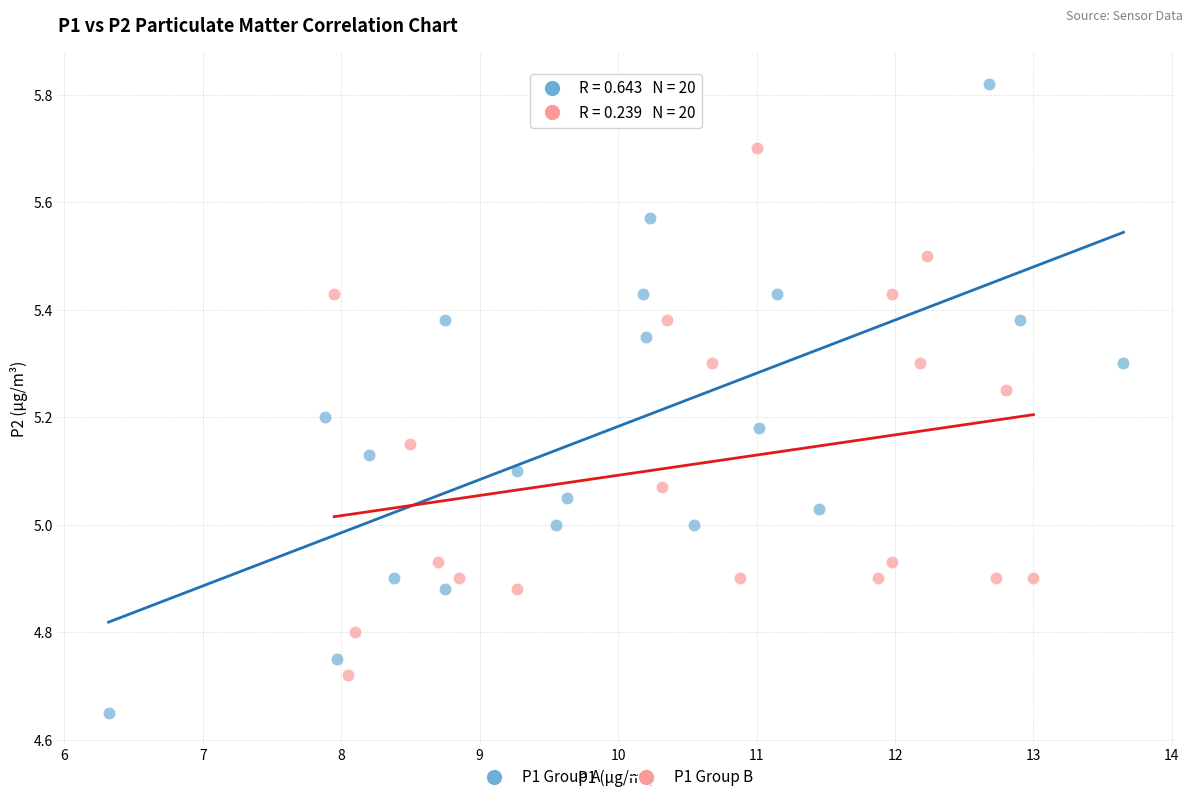

What are all the series names shown in the legend?

P1 Group A, P1 Group B